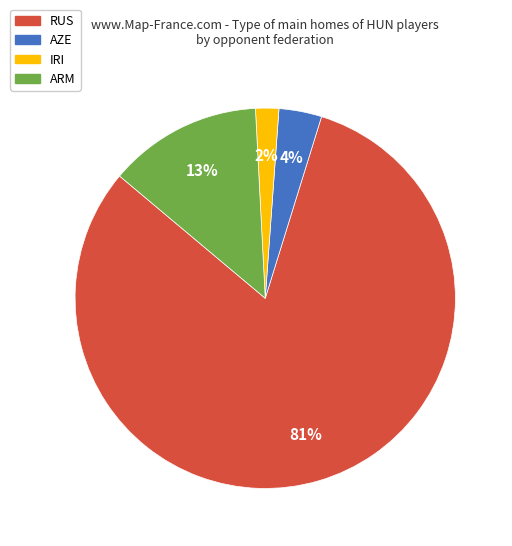

Count the number of slices in the pie.

4